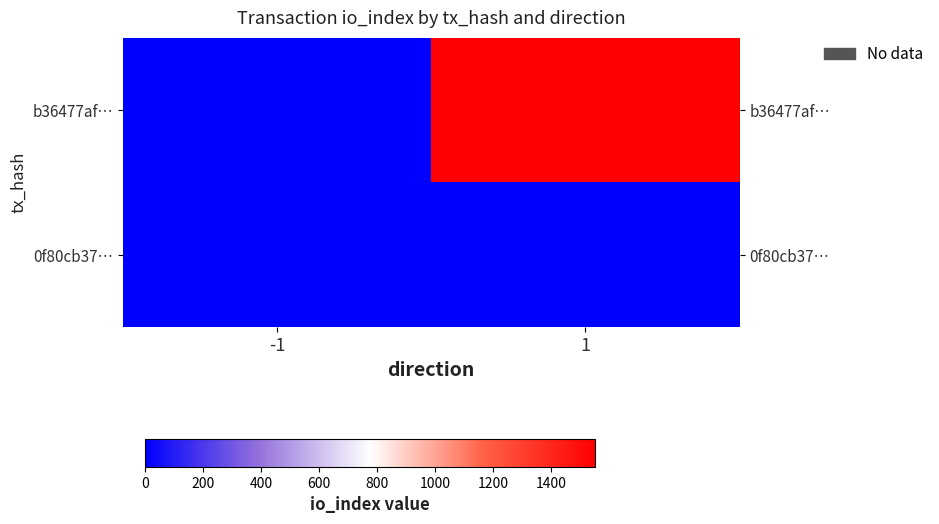

Reading right to left, what are all the values shown in this chart?

b36477af…: 1=1552	-1=-1
0f80cb37…: 1=1	-1=1